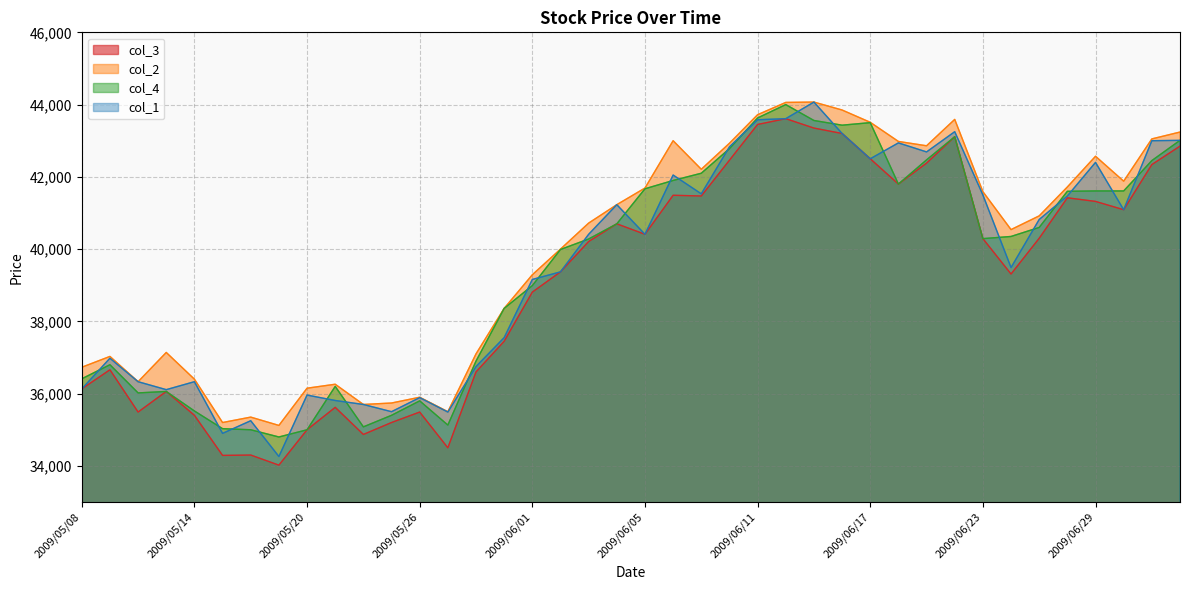

Which series has the largest range (max minus min)?

col_1